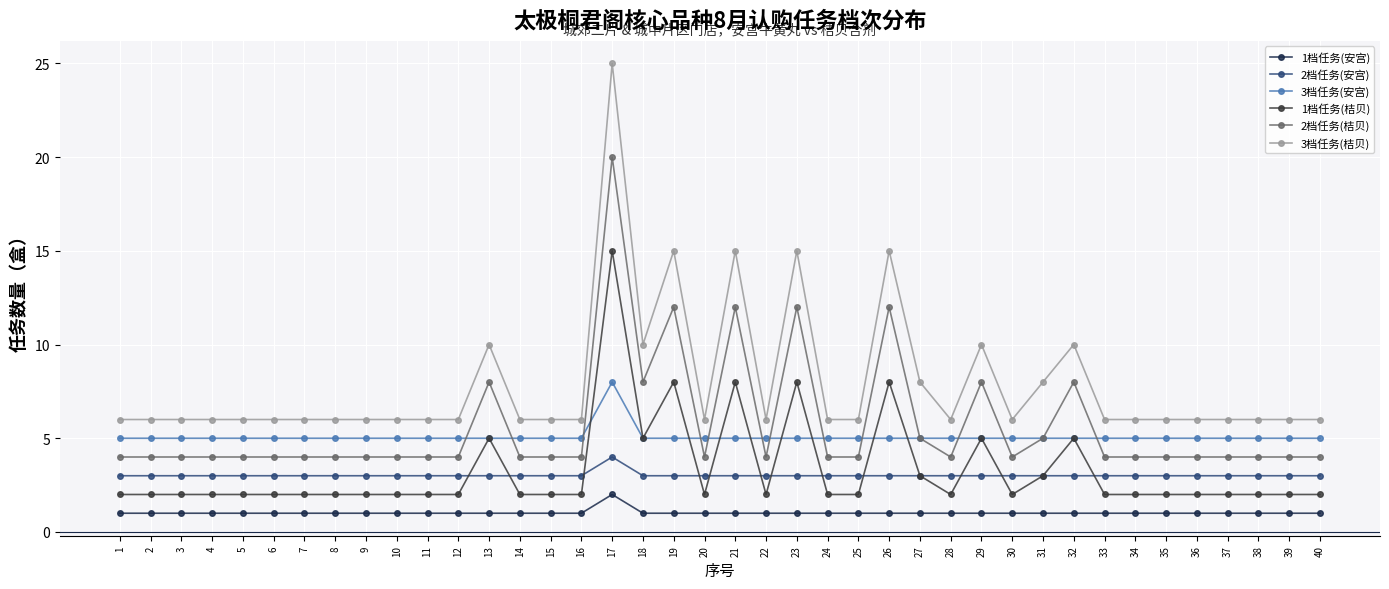

At which category does 1档任务(安宫) reach its first local peak?

17